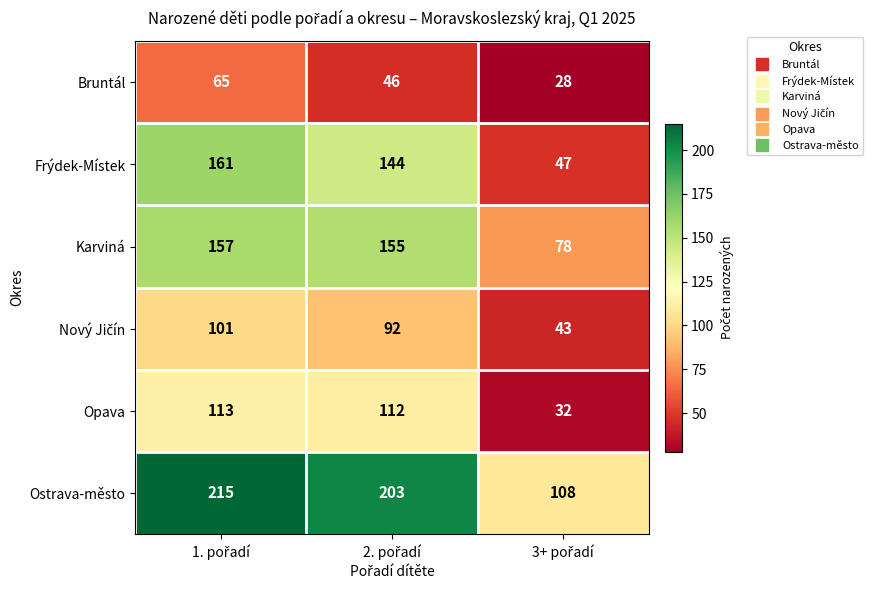

What is the greatest value displayed?

215